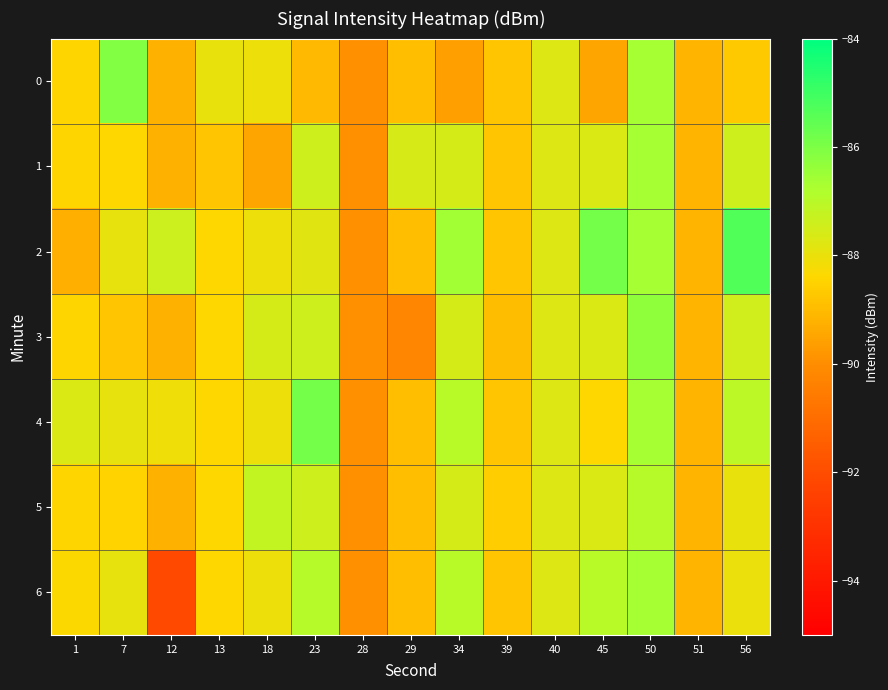

At which category does the chart reach its minimum across all series?

12